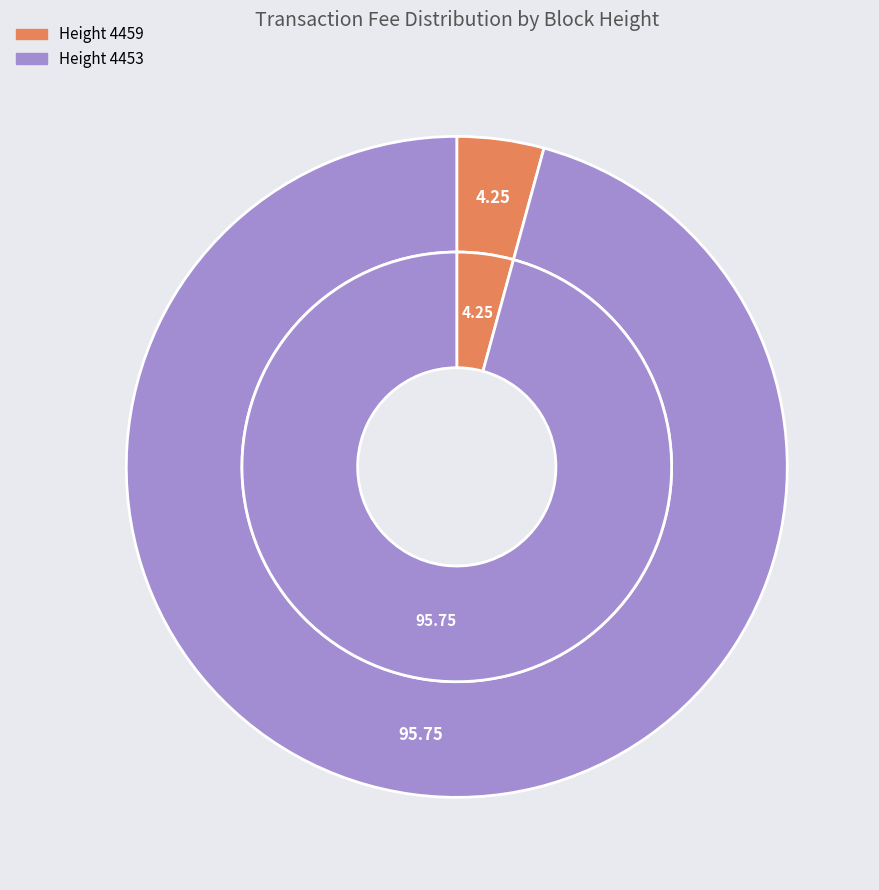

Does any single category account for the majority?

Yes